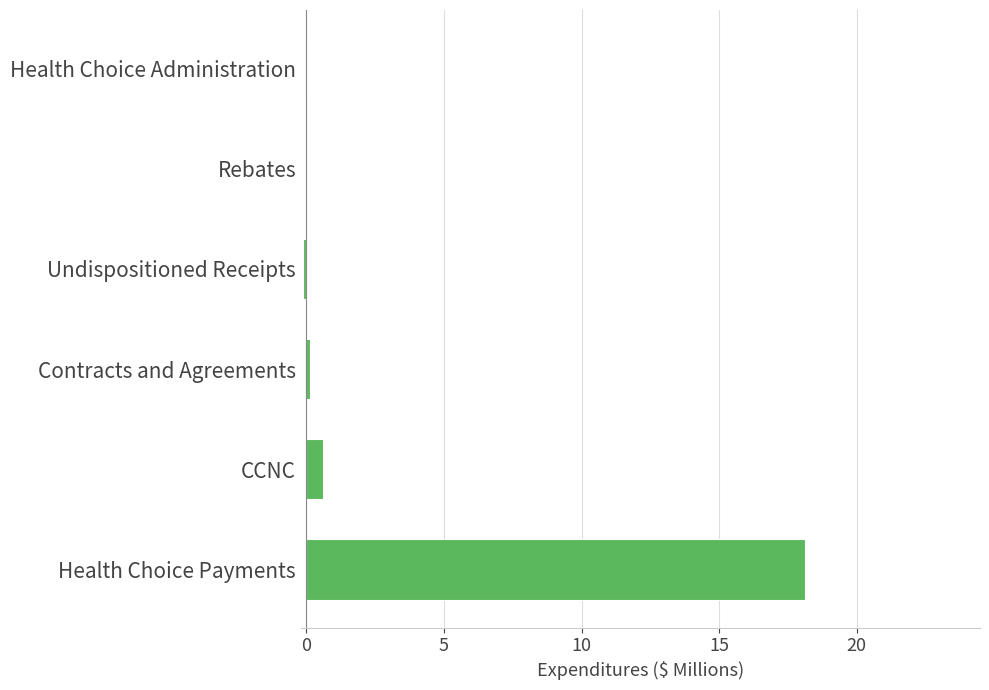

The value at CCNC is 0.6. True or false?

True